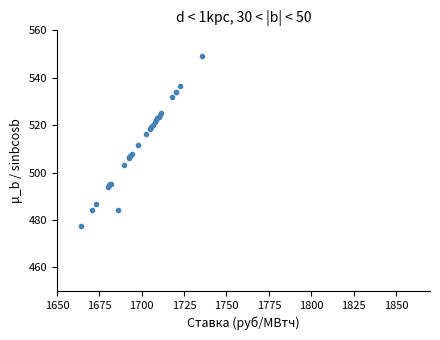

What Y value in the scatter plot is closest to 513?

511.4